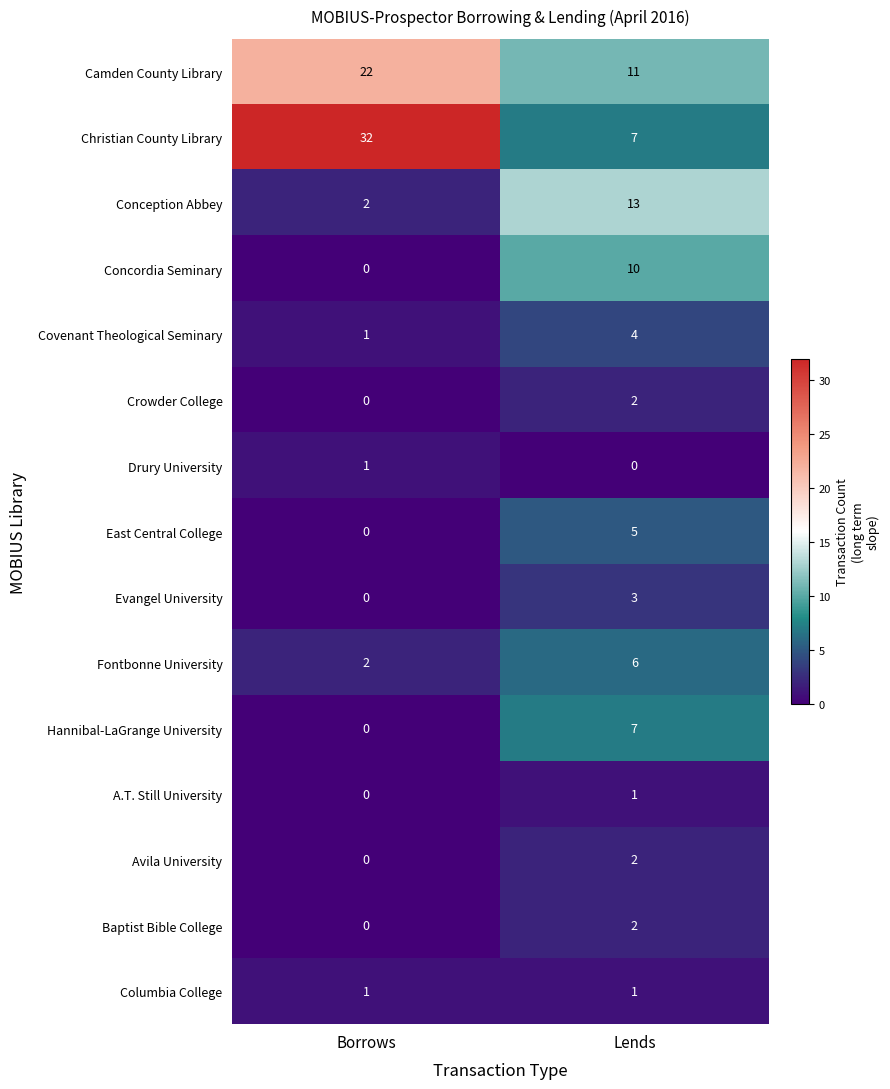

At which category is the sum across all series the highest?

Lends